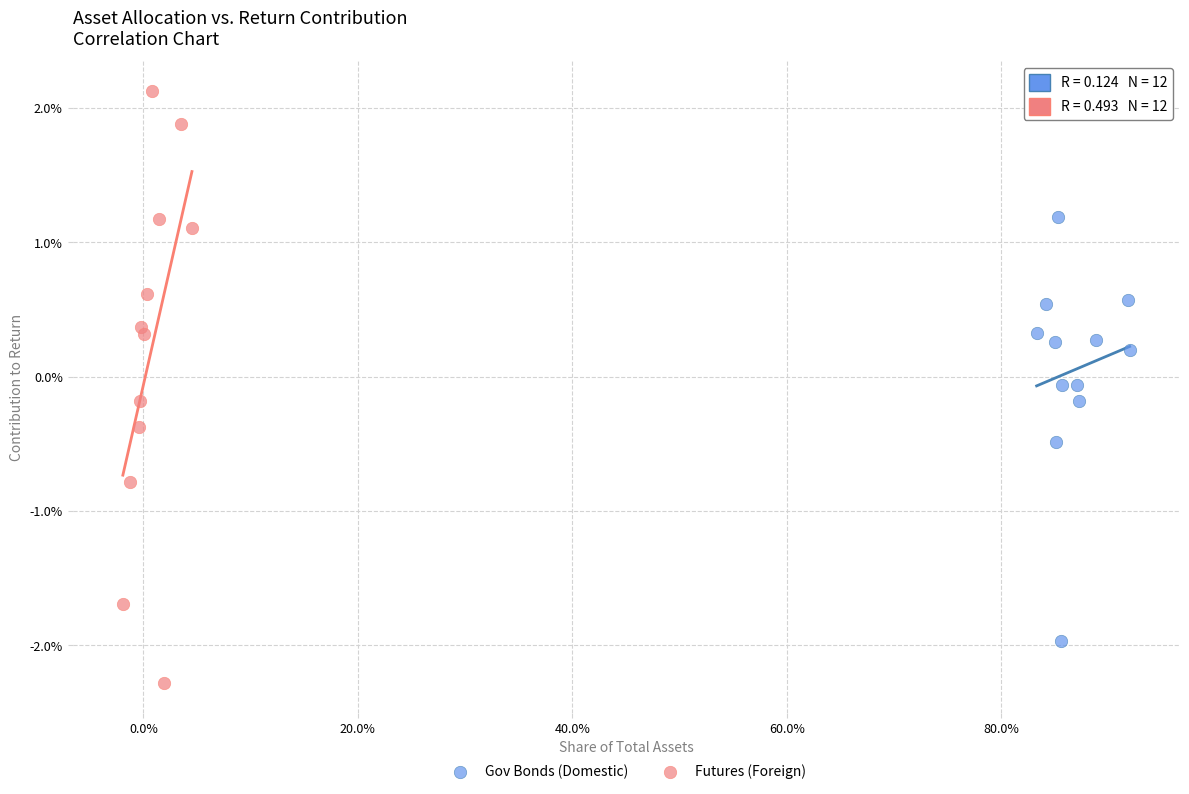

Which series contains the highest Y value?

Futures (Foreign)